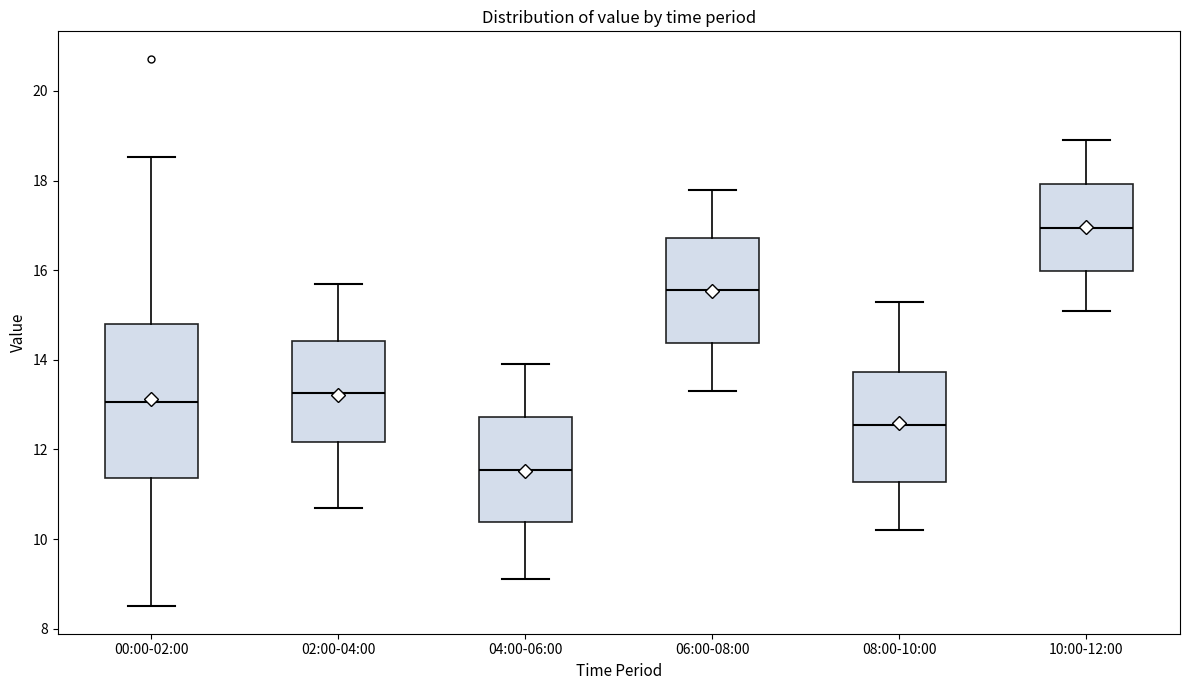

Reading left to right, transcribe this box plot: for each box, give where its median line is, the range the box spans, and where its two whiskers end, as read against the y-axis. The values are not printed on the chart, so give them approximately, as read against the axis.

00:00-02:00: median 13.0, box 11.4 to 14.8, whiskers 8.6 to 18.6
02:00-04:00: median 13.2, box 12.2 to 14.4, whiskers 10.8 to 15.8
04:00-06:00: median 11.6, box 10.4 to 12.8, whiskers 9.2 to 14.0
06:00-08:00: median 15.6, box 14.4 to 16.8, whiskers 13.4 to 17.8
08:00-10:00: median 12.6, box 11.2 to 13.8, whiskers 10.2 to 15.4
10:00-12:00: median 17.0, box 16.0 to 18.0, whiskers 15.2 to 19.0